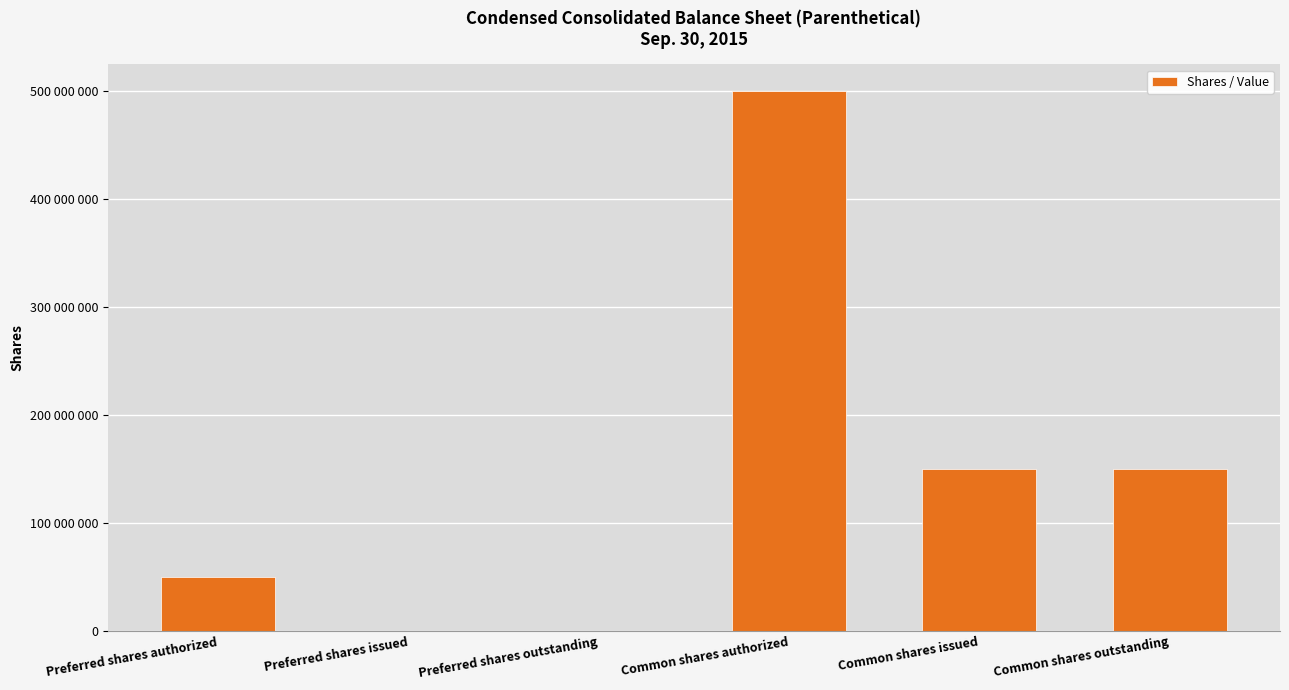

At which label does the data first exceed 149835627?

Common shares authorized